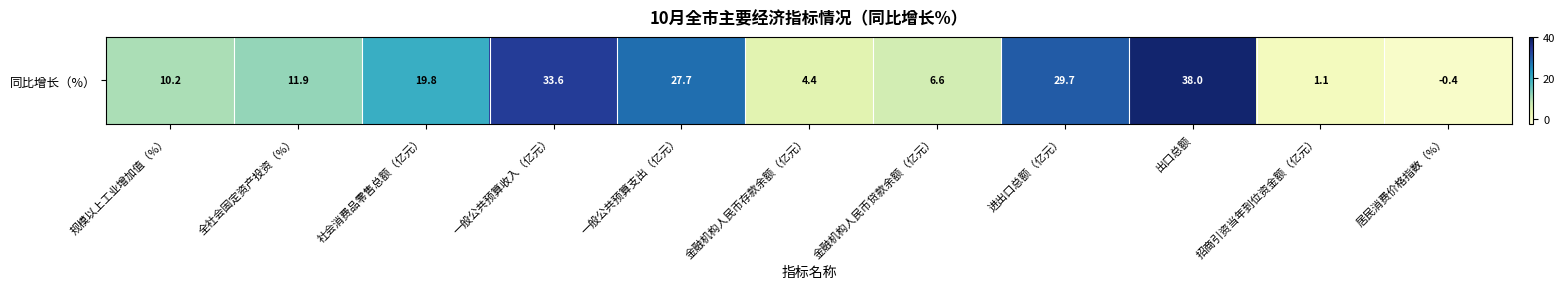

Reading left to right, what are all the values shown in this chart?

规模以上工业增加值（%）=10.2	全社会固定资产投资（%）=11.9	社会消费品零售总额（亿元）=19.8	一般公共预算收入（亿元）=33.6	一般公共预算支出（亿元）=27.7	金融机构人民币存款余额（亿元）=4.4	金融机构人民币贷款余额（亿元）=6.6	进出口总额（亿元）=29.7	出口总额=38.0	招商引资当年到位资金额（亿元）=1.1	居民消费价格指数（%）=-0.4